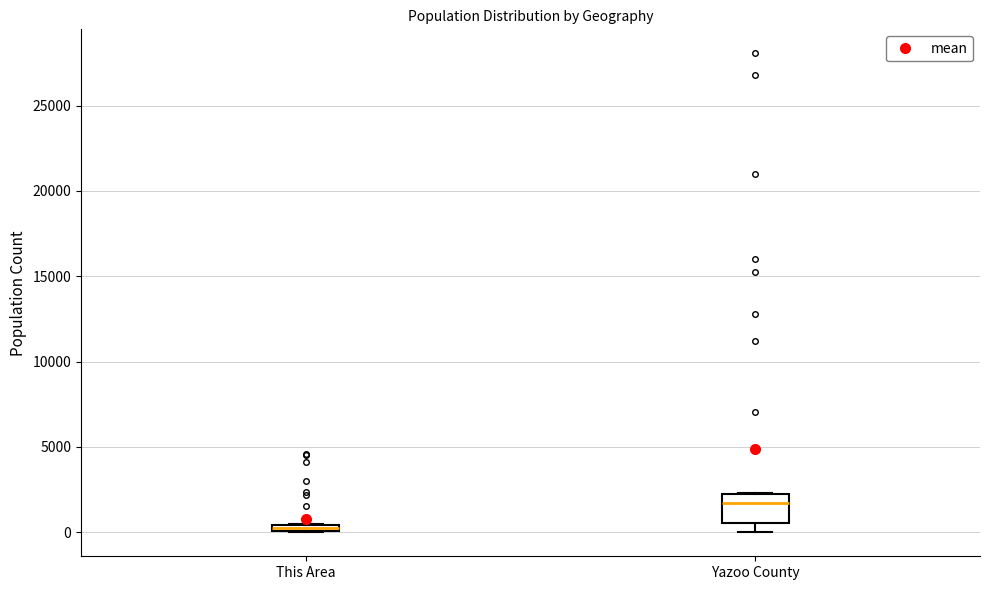

Which box is the tallest, from its lower edge to its upper edge?

Yazoo County